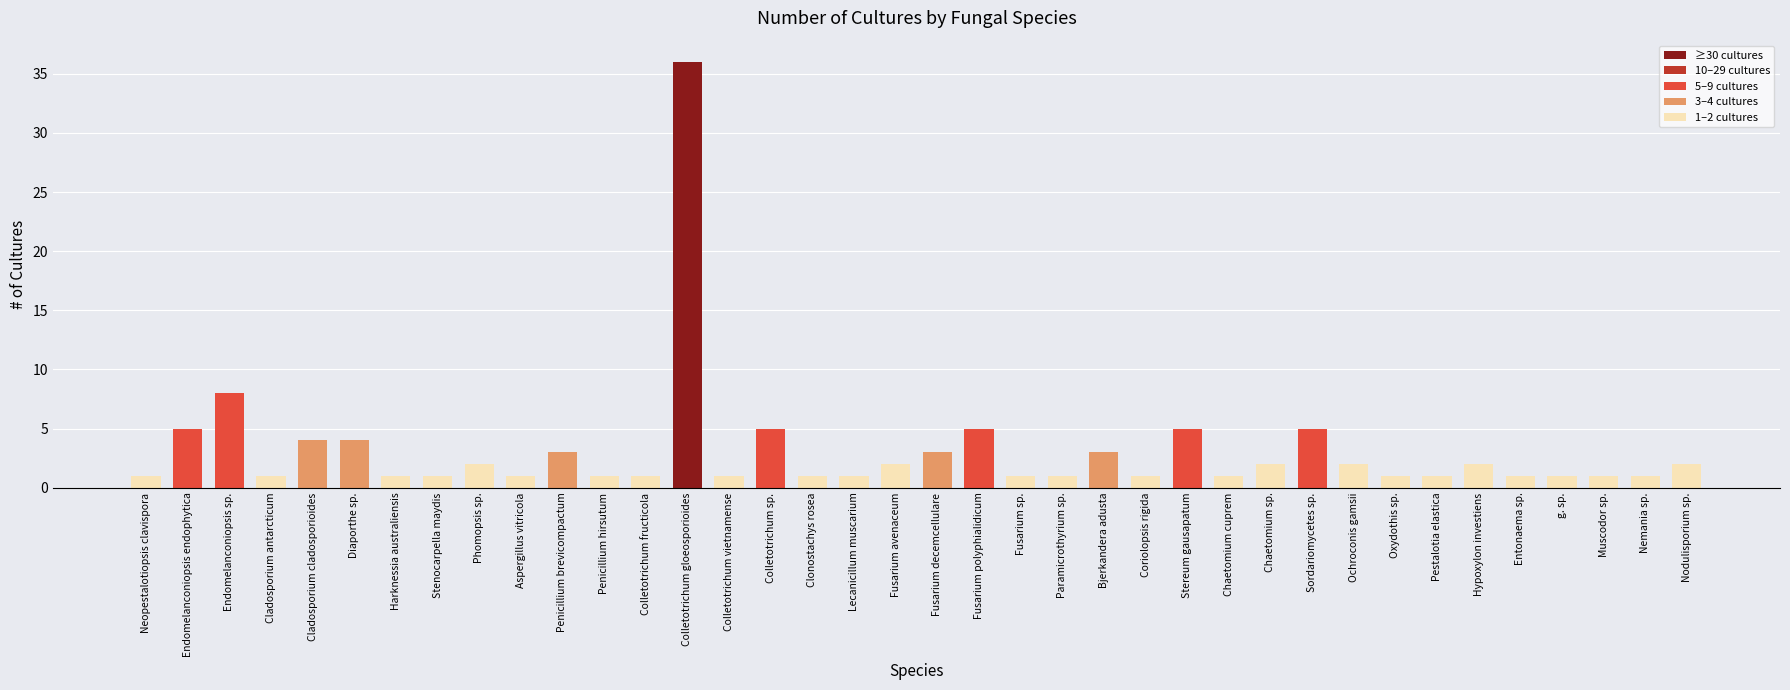

Reading left to right, transcribe all the data shown in this chart.

Neopestalotiopsis clavispora=1	Endomelanconiopsis endophytica=5	Endomelanconiopsis sp.=8	Cladosporium antarcticum=1	Cladosporium cladosporioides=4	Diaporthe sp.=4	Harknessia australiensis=1	Stenocarpella maydis=1	Phomopsis sp.=2	Aspergillus vitricola=1	Penicillium brevicompactum=3	Penicillium hirsutum=1	Colletotrichum fructicola=1	Colletotrichum gloeosporioides=36	Colletotrichum vietnamense=1	Colletotrichum sp.=5	Clonostachys rosea=1	Lecanicillum muscarium=1	Fusarium avenaceum=2	Fusarium decemcellulare=3	Fusarium polyphialidicum=5	Fusarium sp.=1	Paramicrothyrium sp.=1	Bjerkandera adusta=3	Coriolopsis rigida=1	Stereum gausapatum=5	Chaetomium cuprem=1	Chaetomium sp.=2	Sordariomycetes sp.=5	Ochroconis gamsii=2	Oxydothis sp.=1	Pestalotia elastica=1	Hypoxylon investiens=2	Entonaema sp.=1	g. sp.=1	Muscodor sp.=1	Nemania sp.=1	Nodulisporium sp.=2